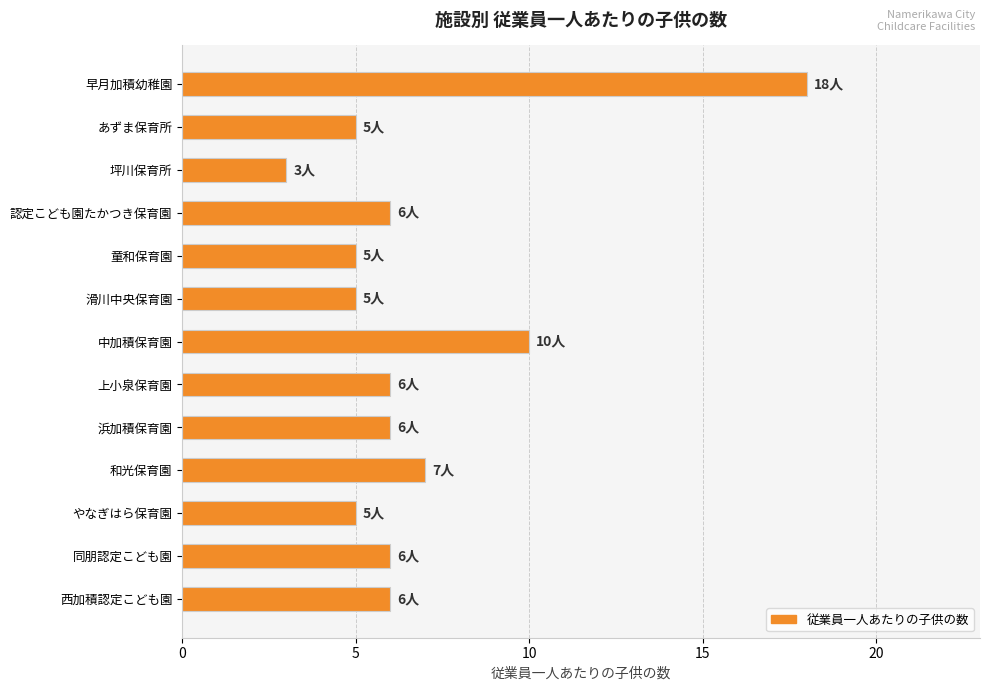

What is the difference between the second highest and minimum values?

7